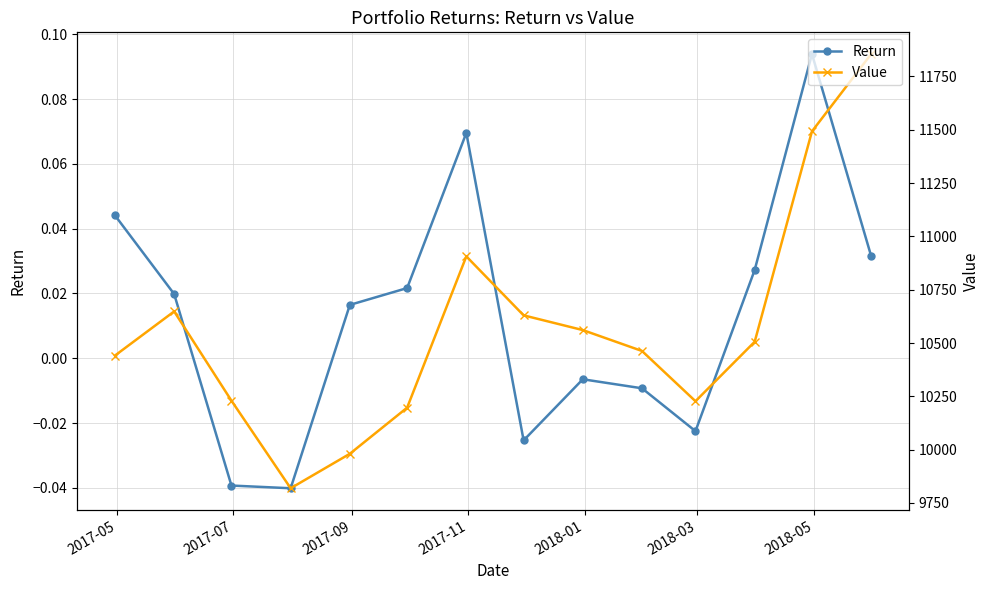

How many interior local valleys does the Value series have?

2